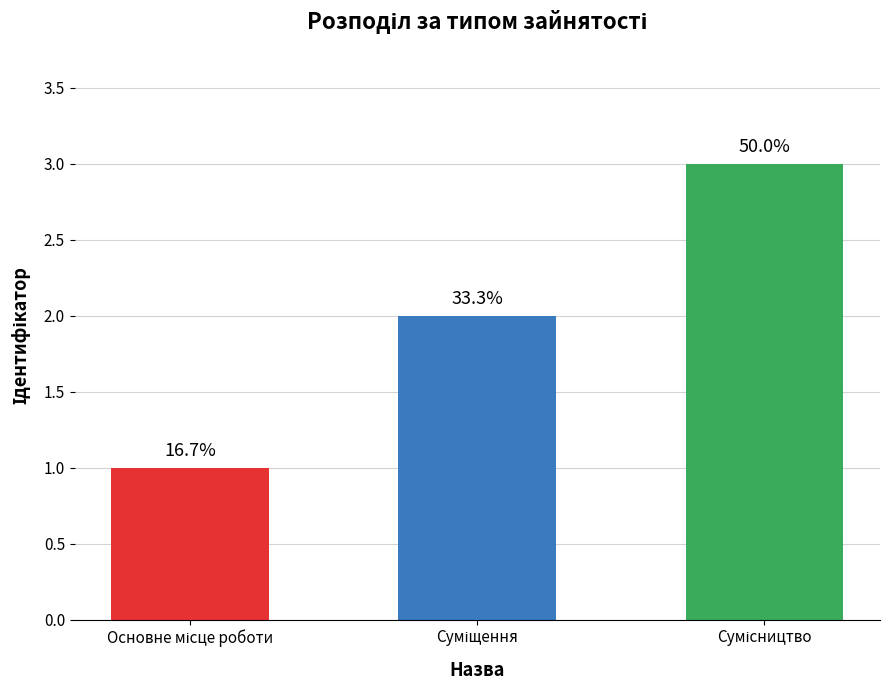

Rank the categories by value from highest to lowest.

Сумісництво, Суміщення, Основне місце роботи